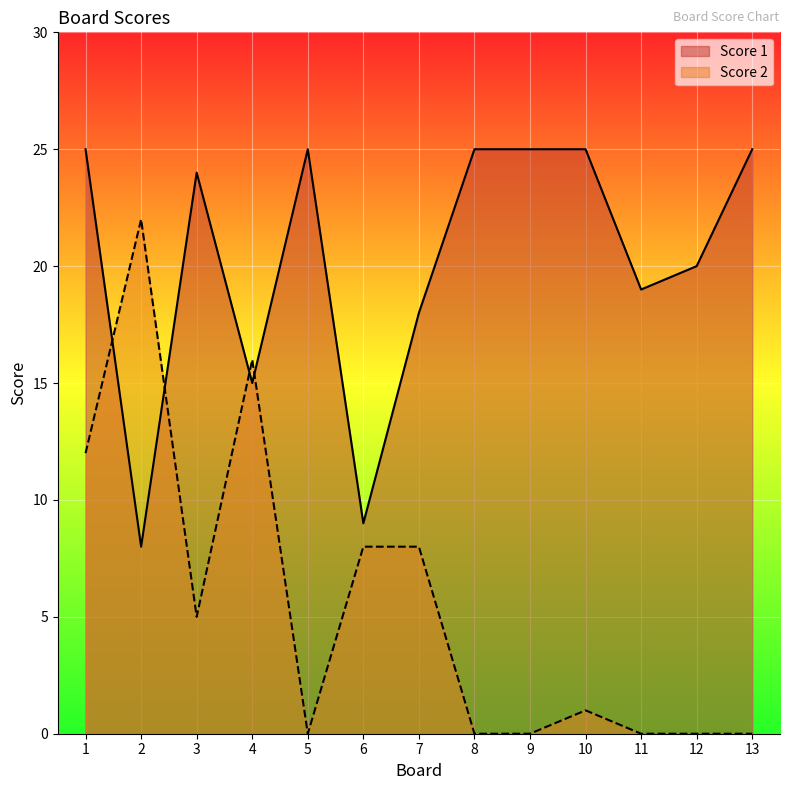

Read the Score 1 value at 13, to the nearest 5.

25